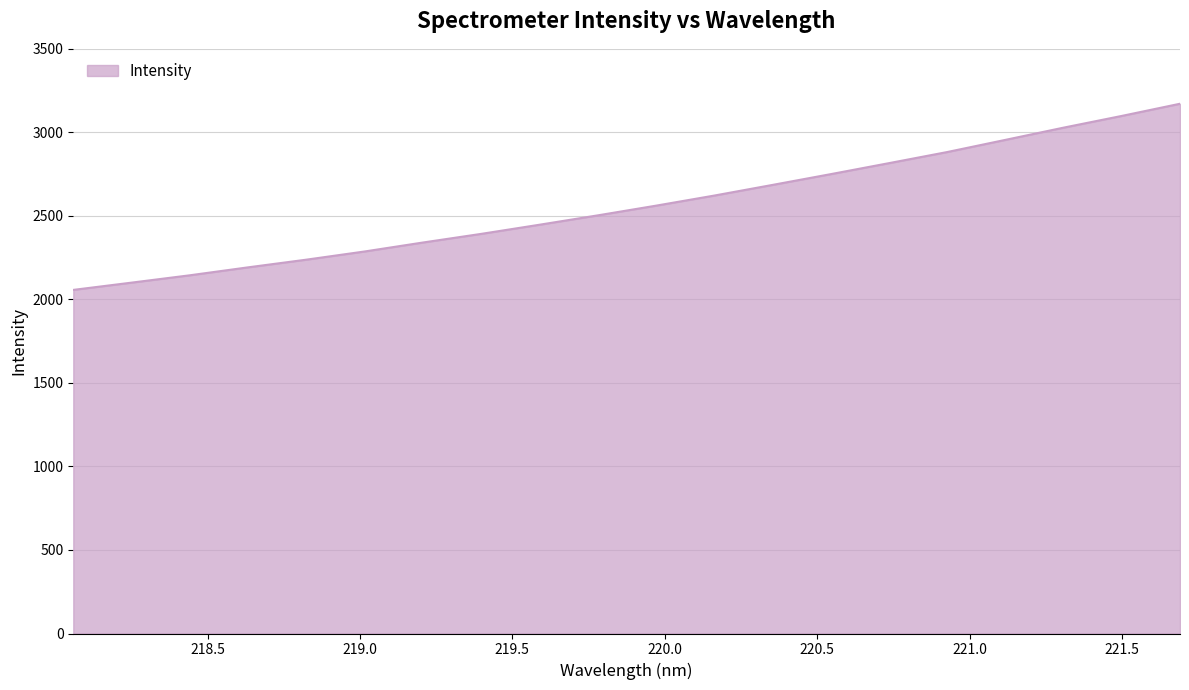

What is the difference between the maximum and minimum values?

1114.4